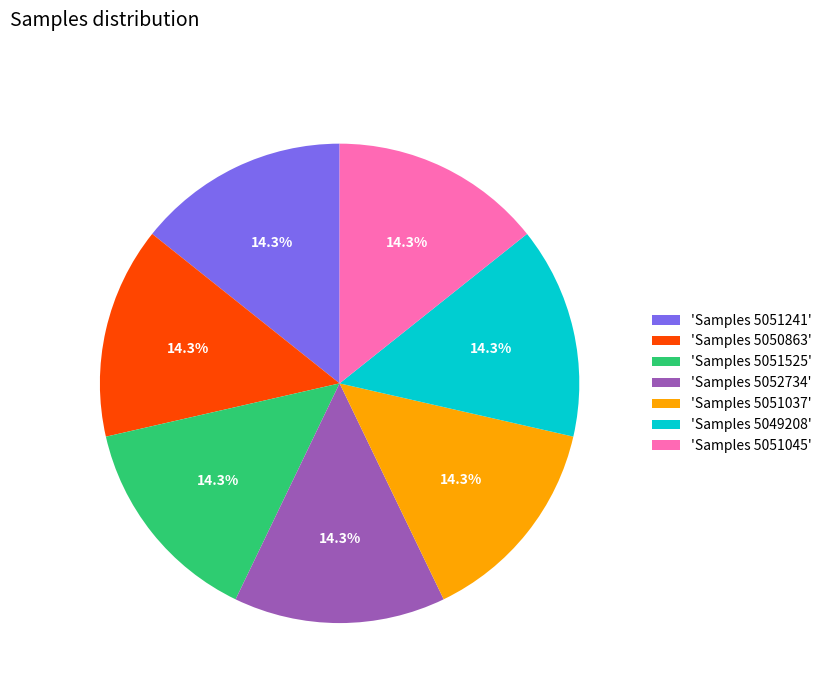

Combined, what portion of the pie is 'Samples 5050863' and 'Samples 5051525'?

28.6%